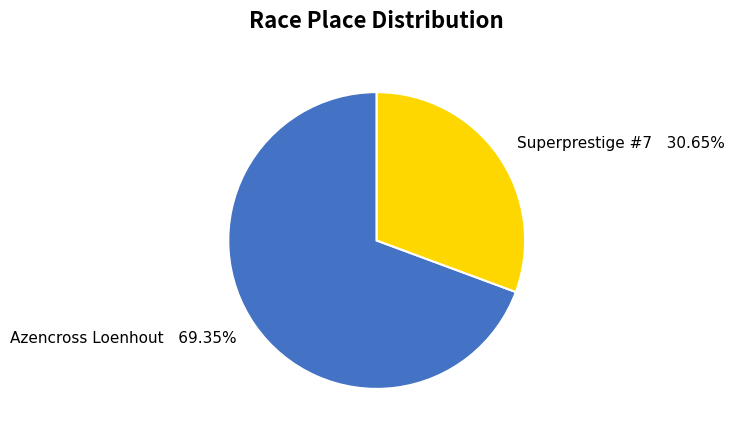

What is the largest slice in the pie chart?

Azencross Loenhout